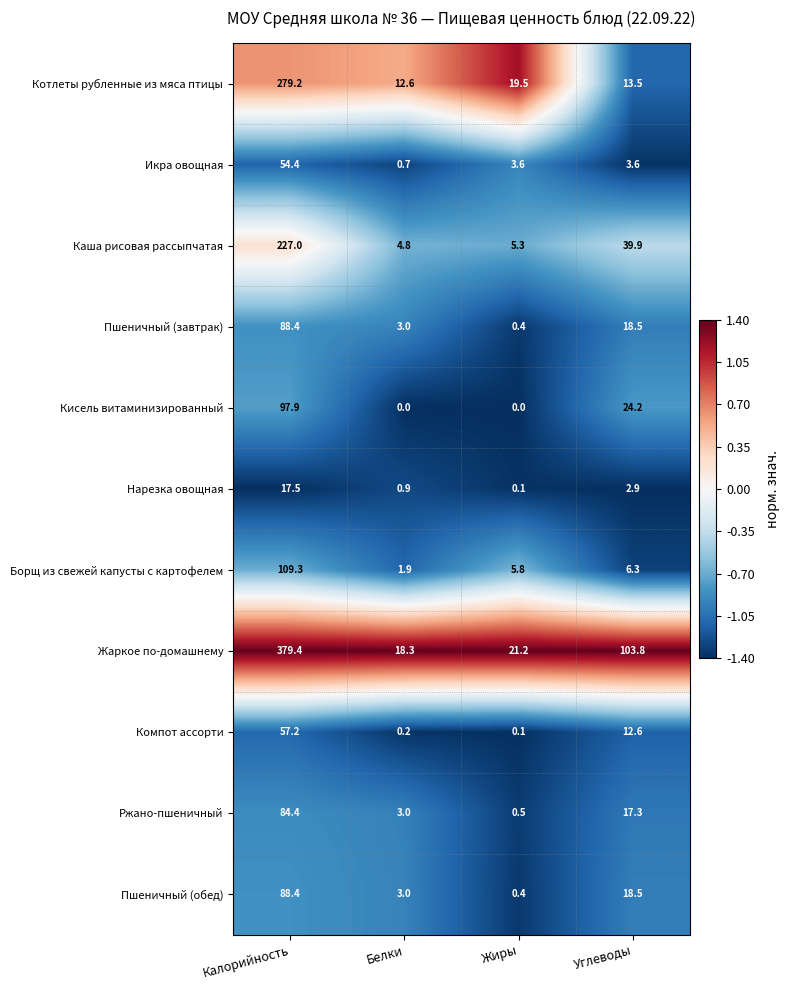

What is the maximum value shown in the chart?

379.4